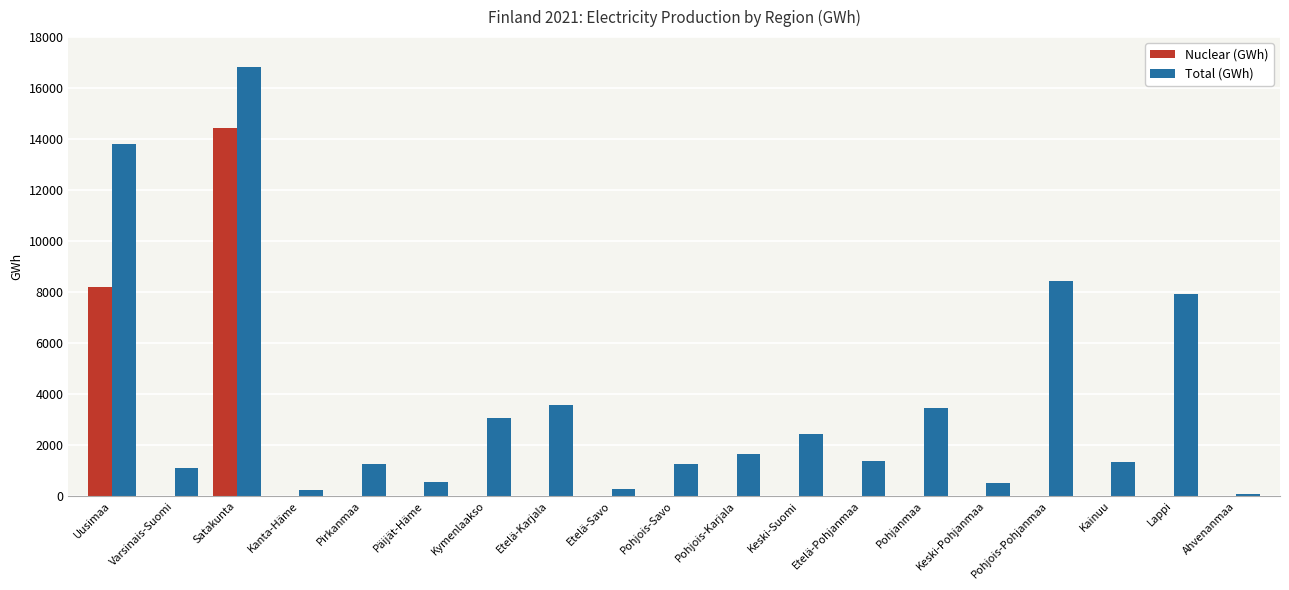

The value of Nuclear (GWh) at Ahvenanmaa is -4973. True or false?

False